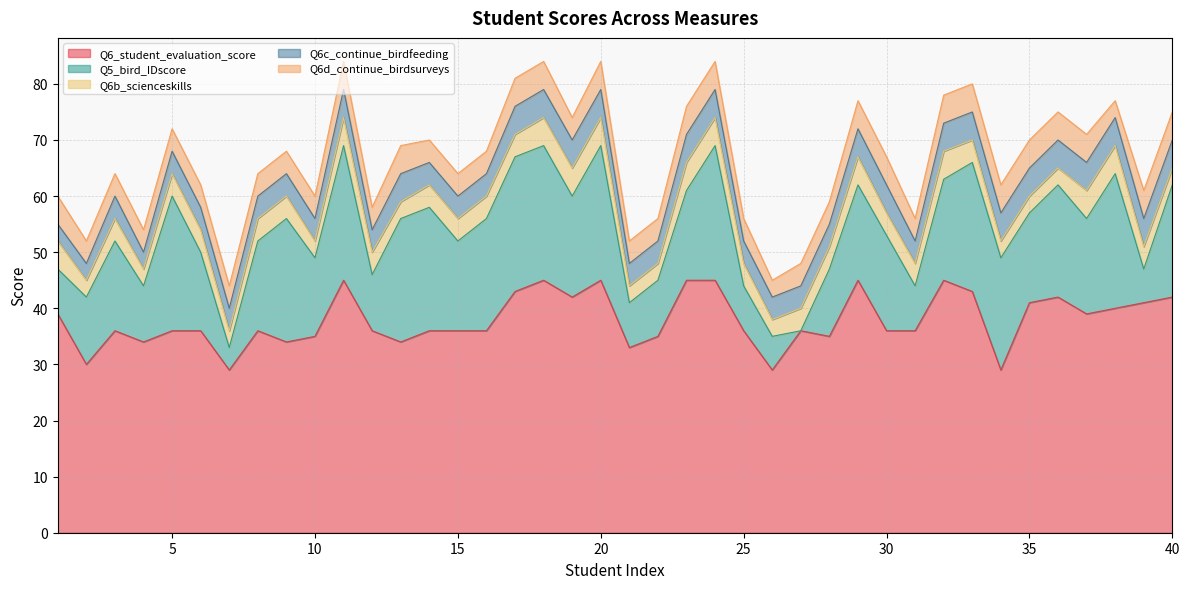

The Q6c_continue_birdfeeding series shows 5 at 13. True or false?

True